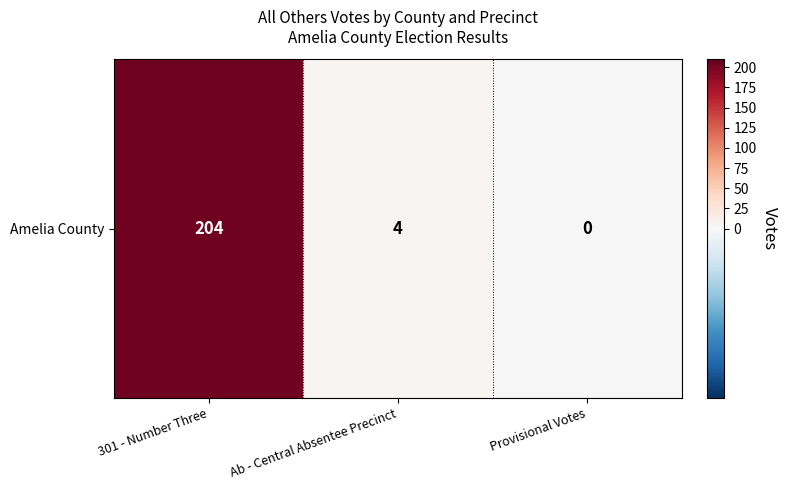

Rank the categories by value from highest to lowest.

301 - Number Three, Ab - Central Absentee Precinct, Provisional Votes